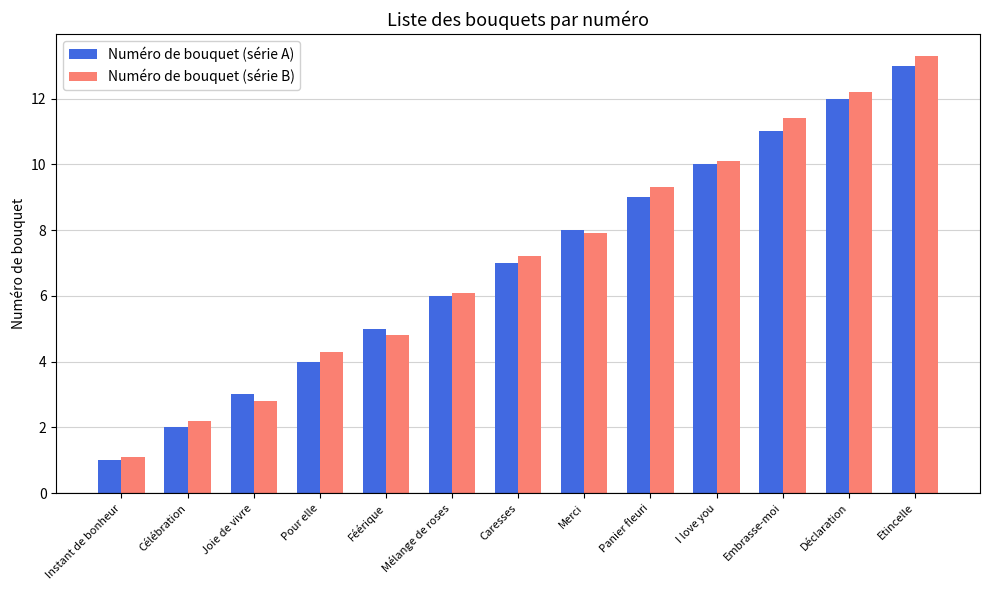

What position from the left is Joie de vivre?

3